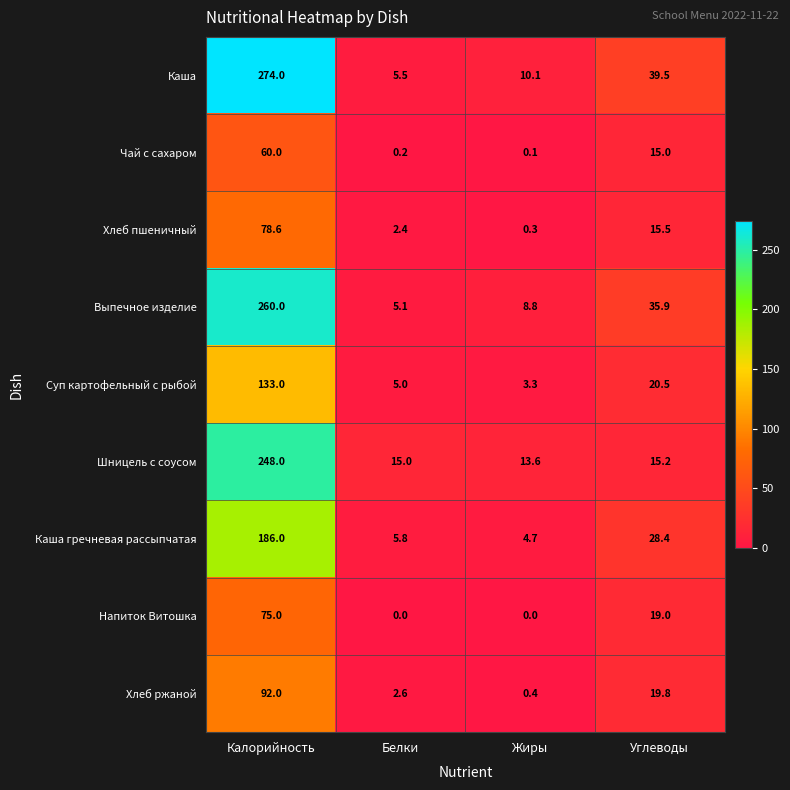

Rank the categories by Каша гречневая рассыпчатая value from lowest to highest.

Жиры, Белки, Углеводы, Калорийность